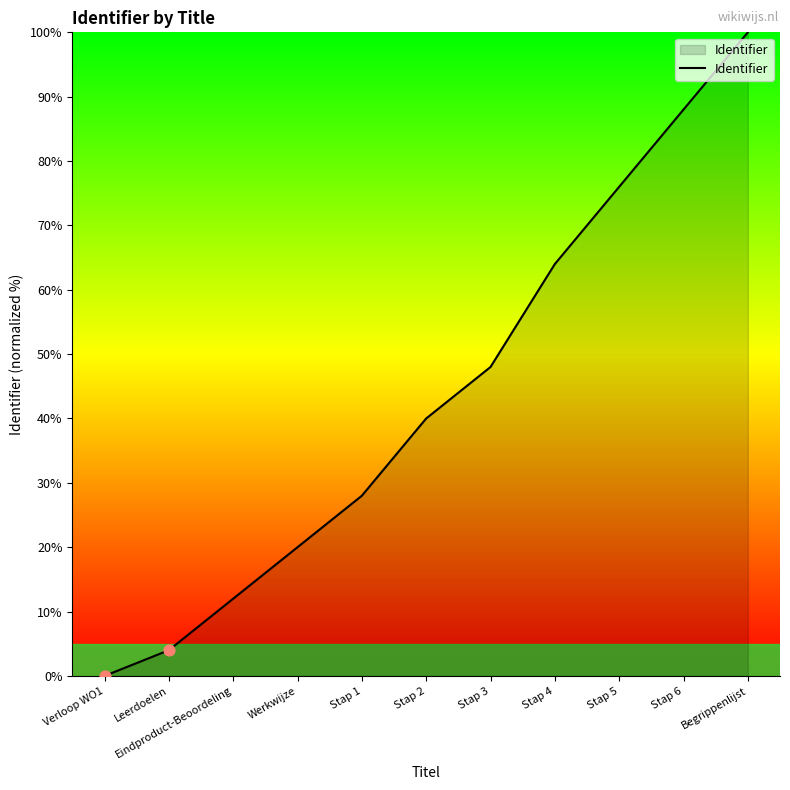

What is the change in value from Eindproduct-Beoordeling to Stap 3?

+36.0